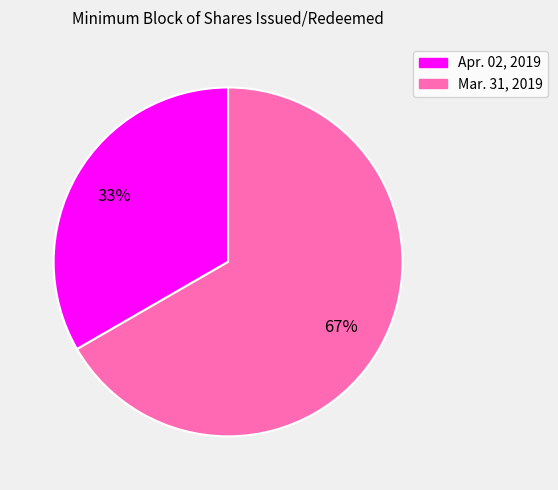

To the nearest percent, what portion does Mar. 31, 2019 represent?

67%